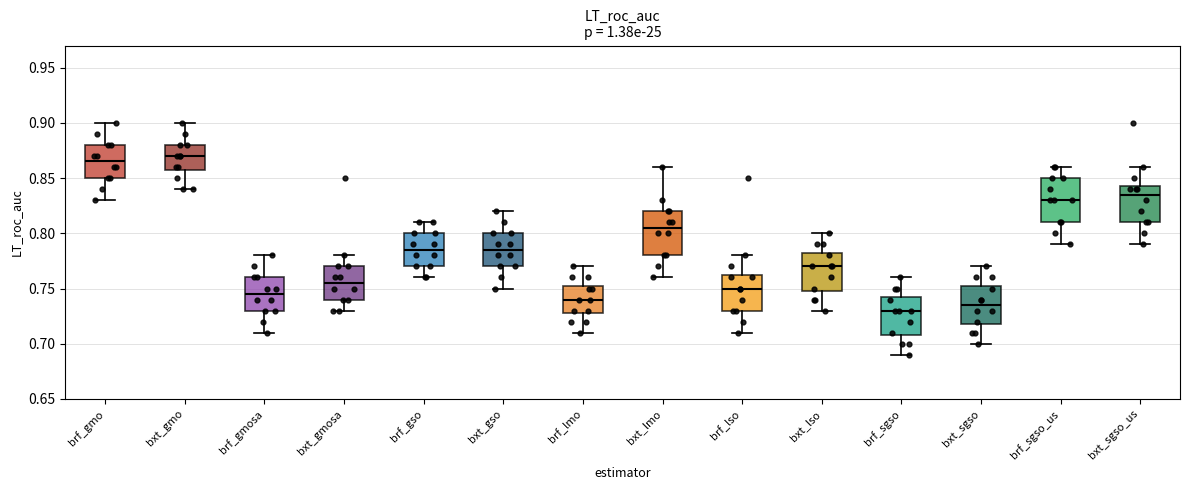

Reading left to right, transcribe this box plot: for each box, give where its median line is, the range the box spans, and where its two whiskers end, as read against the y-axis. The values are not printed on the chart, so give them approximately, as read against the axis.

brf_gmo: median 0.865, box 0.850 to 0.880, whiskers 0.830 to 0.900
bxt_gmo: median 0.870, box 0.860 to 0.880, whiskers 0.840 to 0.900
brf_gmosa: median 0.745, box 0.730 to 0.760, whiskers 0.710 to 0.780
bxt_gmosa: median 0.755, box 0.740 to 0.770, whiskers 0.730 to 0.780
brf_gso: median 0.785, box 0.770 to 0.800, whiskers 0.760 to 0.810
bxt_gso: median 0.785, box 0.770 to 0.800, whiskers 0.750 to 0.820
brf_lmo: median 0.740, box 0.730 to 0.755, whiskers 0.710 to 0.770
bxt_lmo: median 0.805, box 0.780 to 0.820, whiskers 0.760 to 0.860
brf_lso: median 0.750, box 0.730 to 0.765, whiskers 0.710 to 0.780
bxt_lso: median 0.770, box 0.750 to 0.785, whiskers 0.730 to 0.800
brf_sgso: median 0.730, box 0.710 to 0.745, whiskers 0.690 to 0.760
bxt_sgso: median 0.735, box 0.720 to 0.755, whiskers 0.700 to 0.770
brf_sgso_us: median 0.830, box 0.810 to 0.850, whiskers 0.790 to 0.860
bxt_sgso_us: median 0.835, box 0.810 to 0.845, whiskers 0.790 to 0.860